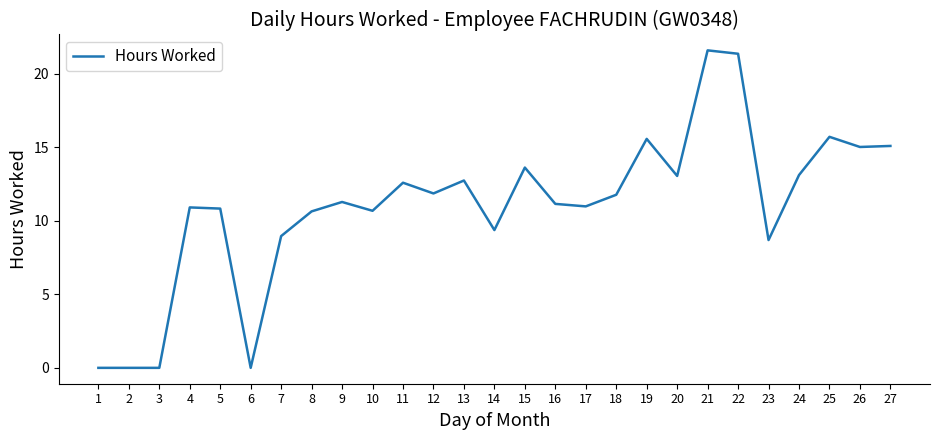

What is the ratio of the value at 21 to the value at 27?

1.4